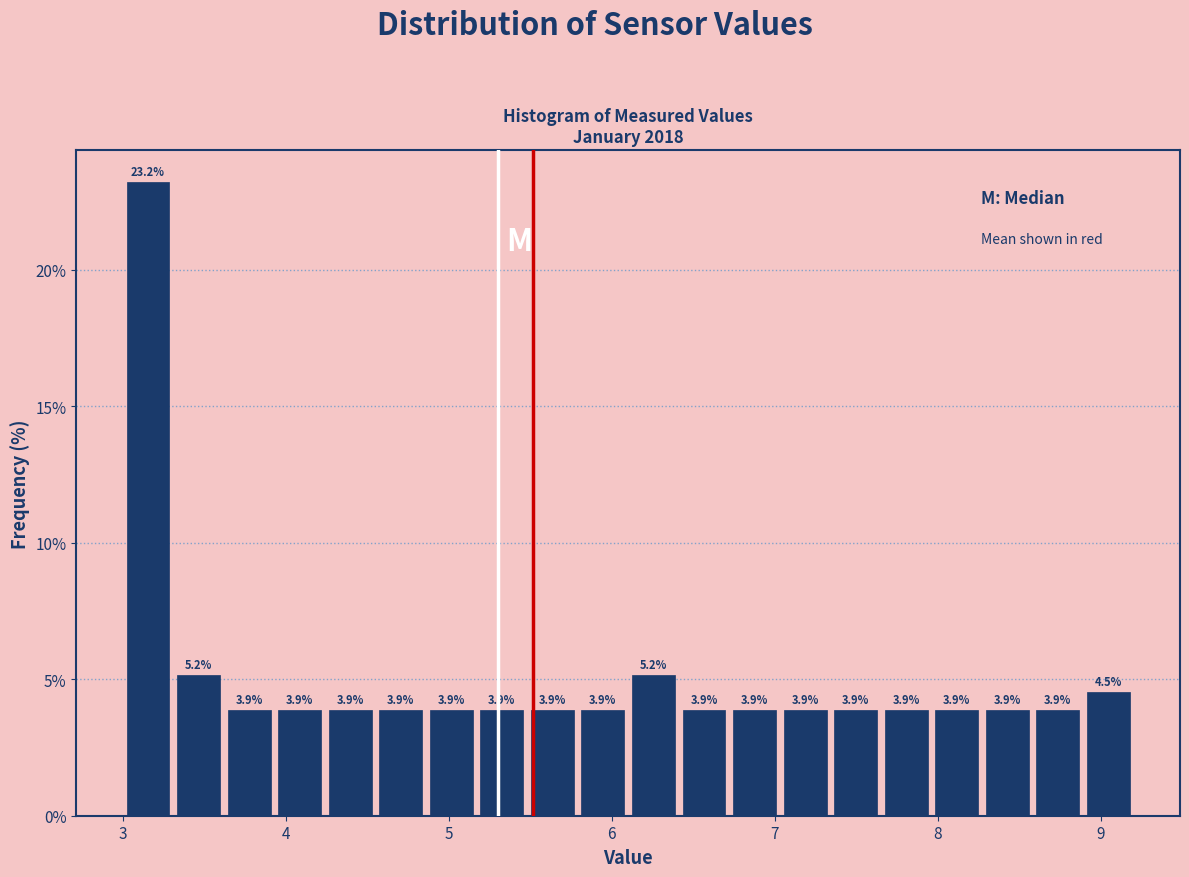

Around what value on the x-axis is the tallest bar? Give the approximate position of its centre, as read against the axis.

3.2